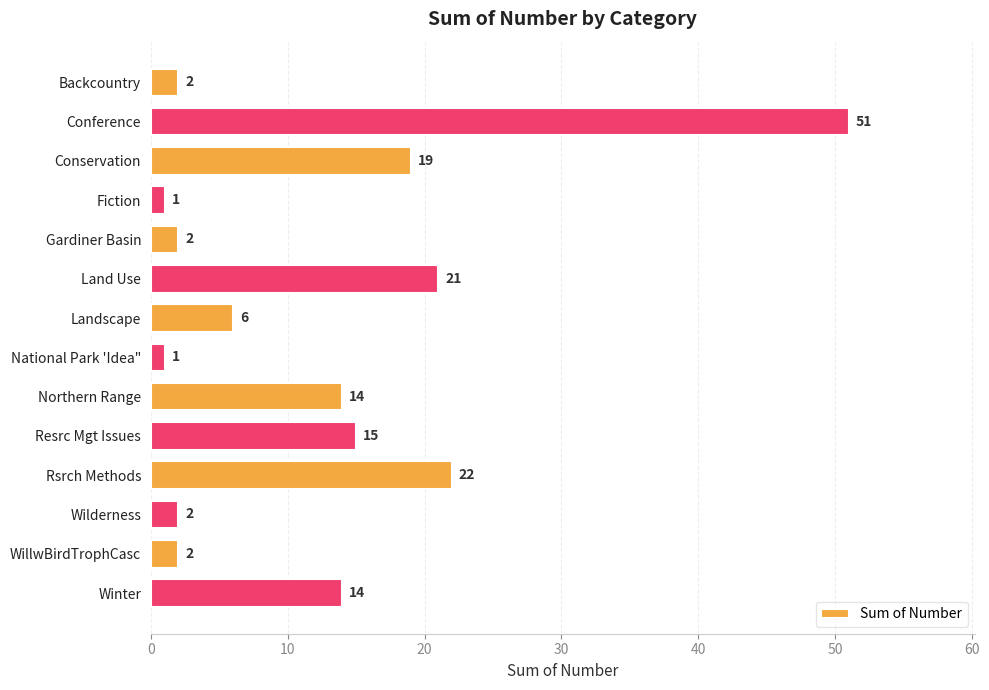

Is it true that the value at Rsrch Methods is 22?

True